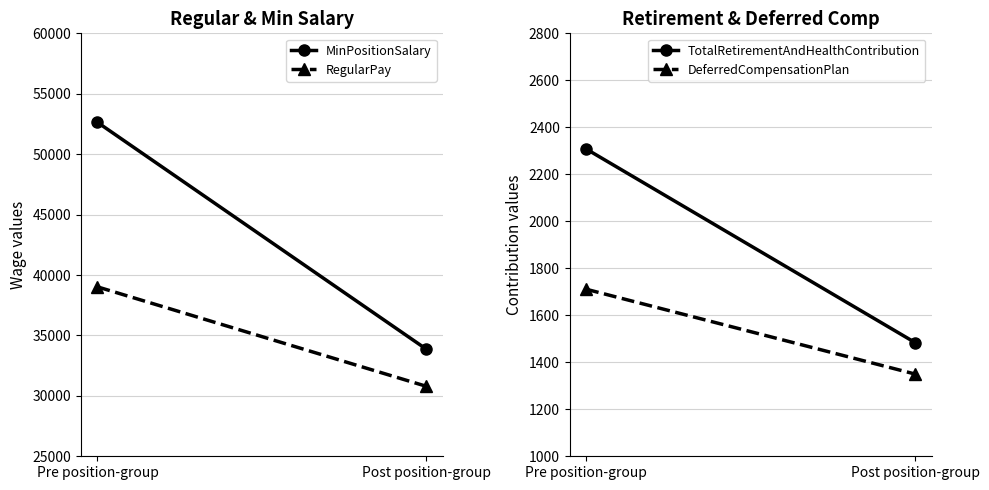

Which series has the largest total across all categories?

MinPositionSalary